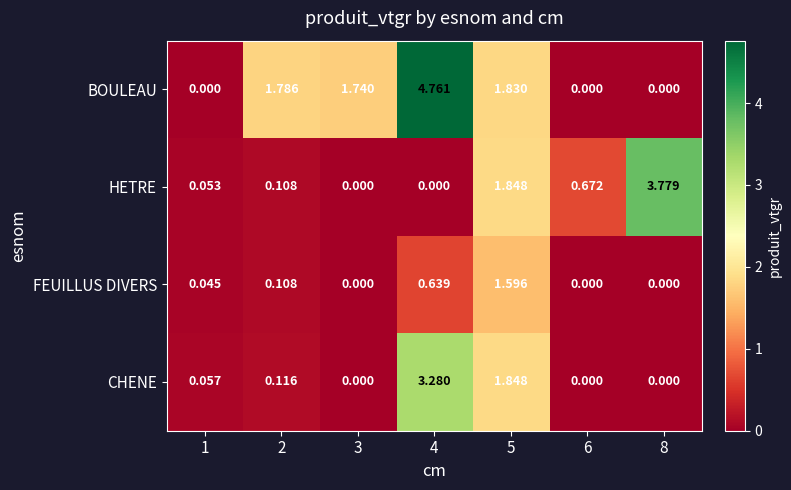

Count the number of data series in this chart.

4